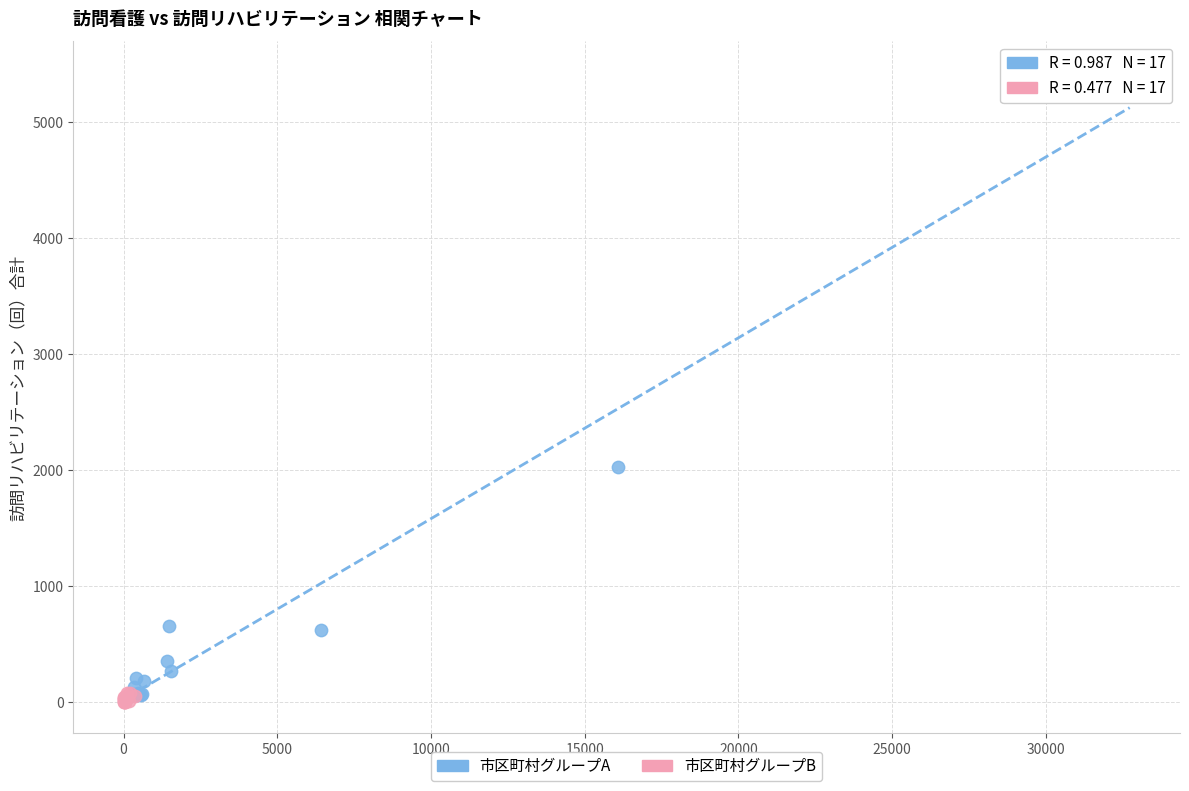

Which series contains the highest Y value?

市区町村グループA